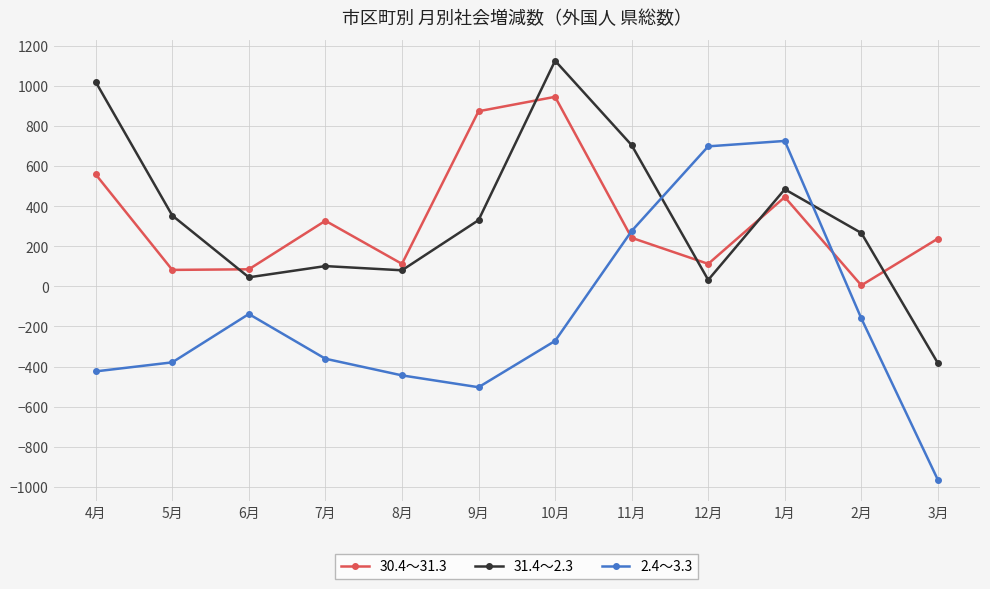

The value of 30.4～31.3 at 4月 is 558. True or false?

True